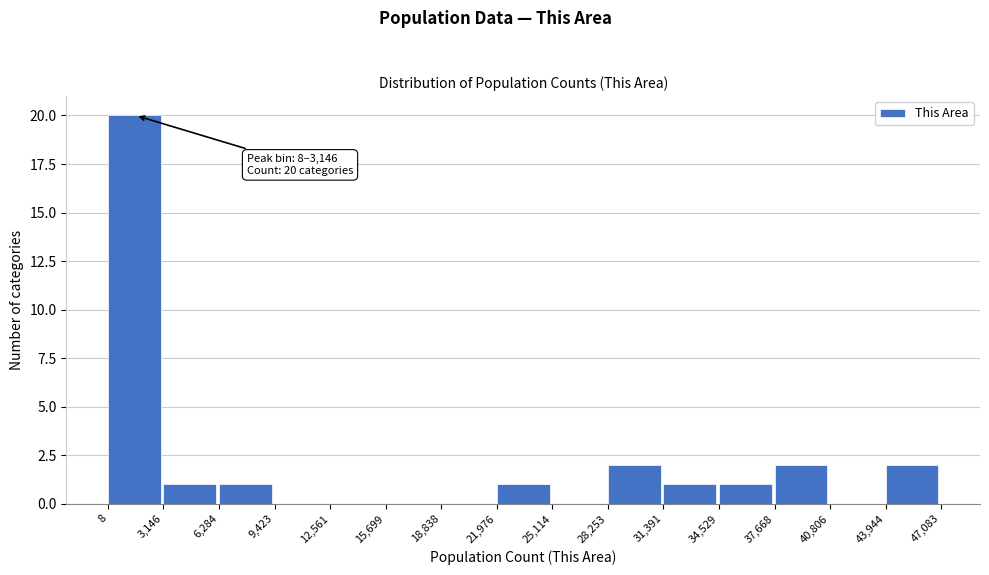

Which range on the x-axis has the tallest bar?

8 to 3,146